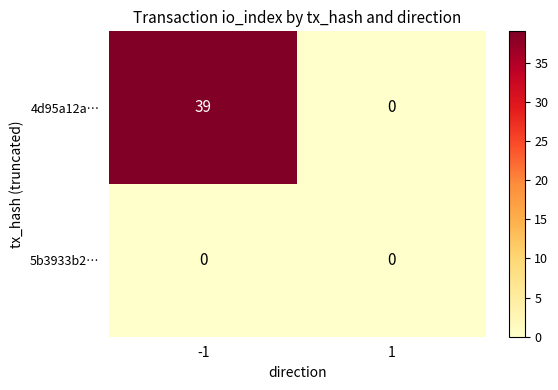

Is it true that 5b3933b2… equals 0 at 1?

True